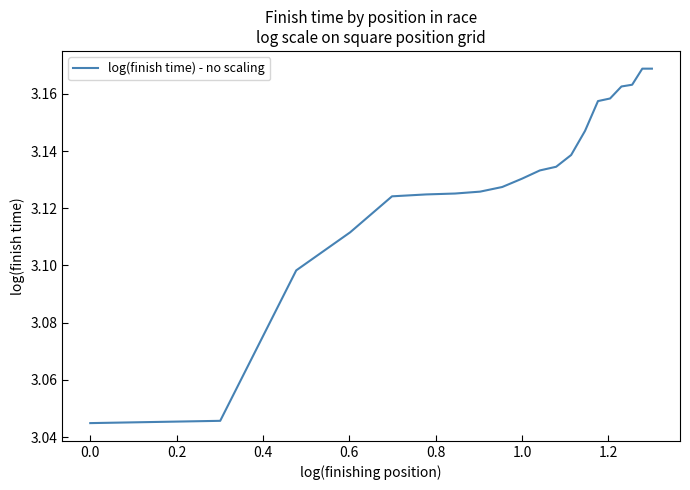

Is this an area chart (filled region under the line)?

No